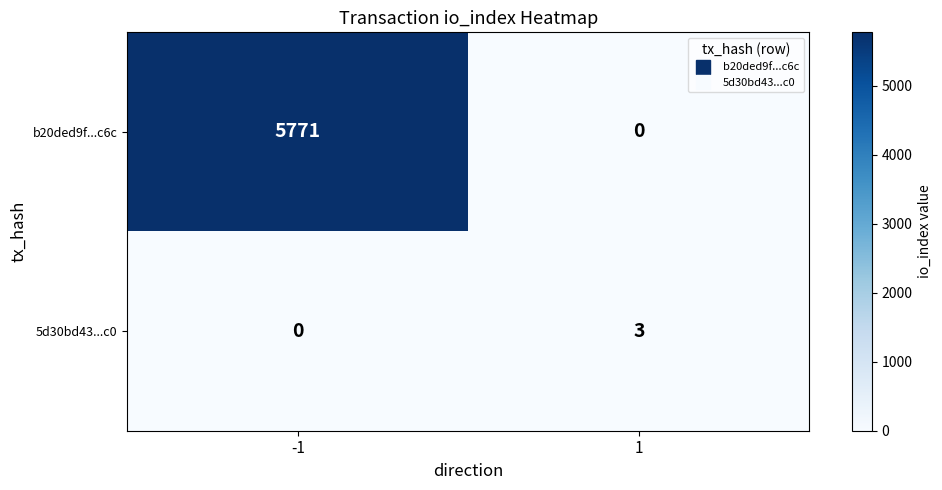

What is the highest value of the b20ded9f...c6c series?

5771